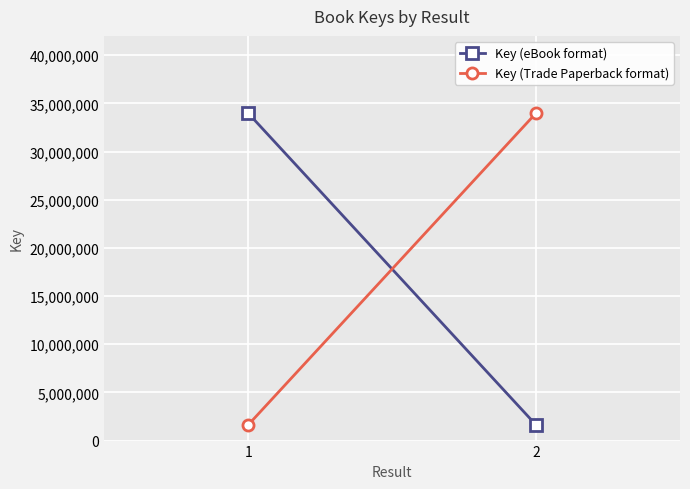

Is this an area chart (filled region under the line)?

No